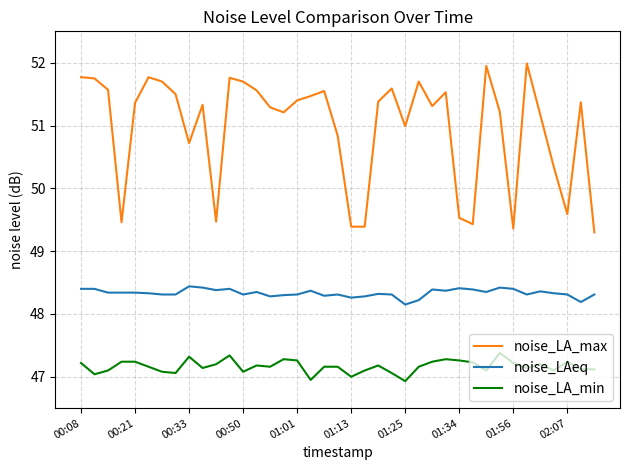

What is the highest value of the noise_LAeq series?

48.4